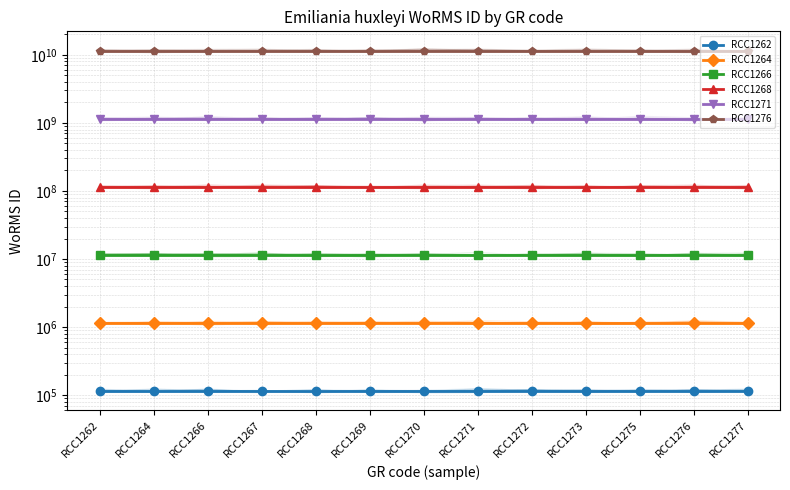

True or false: RCC1276 has a value of 11510400000 at RCC1277.

True